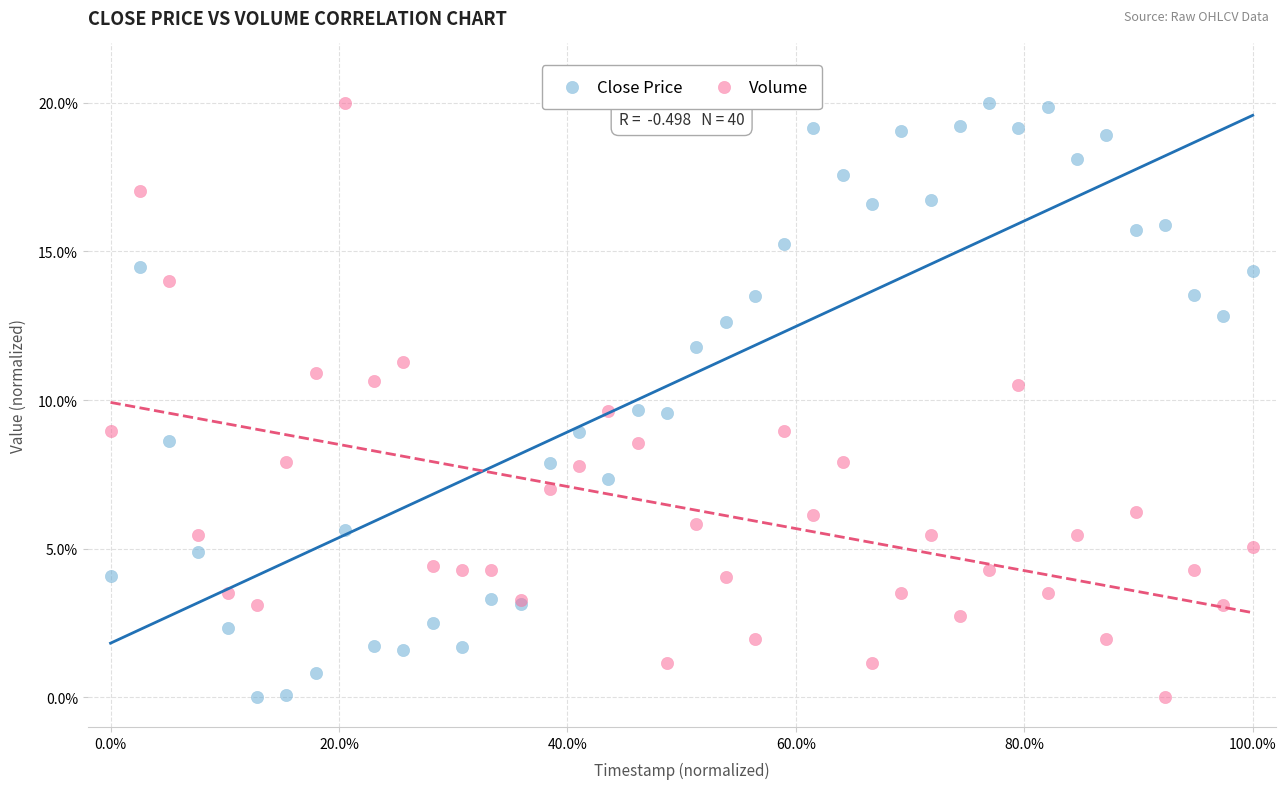

What is the X range (max minus min) for the scatter plot?

100.0